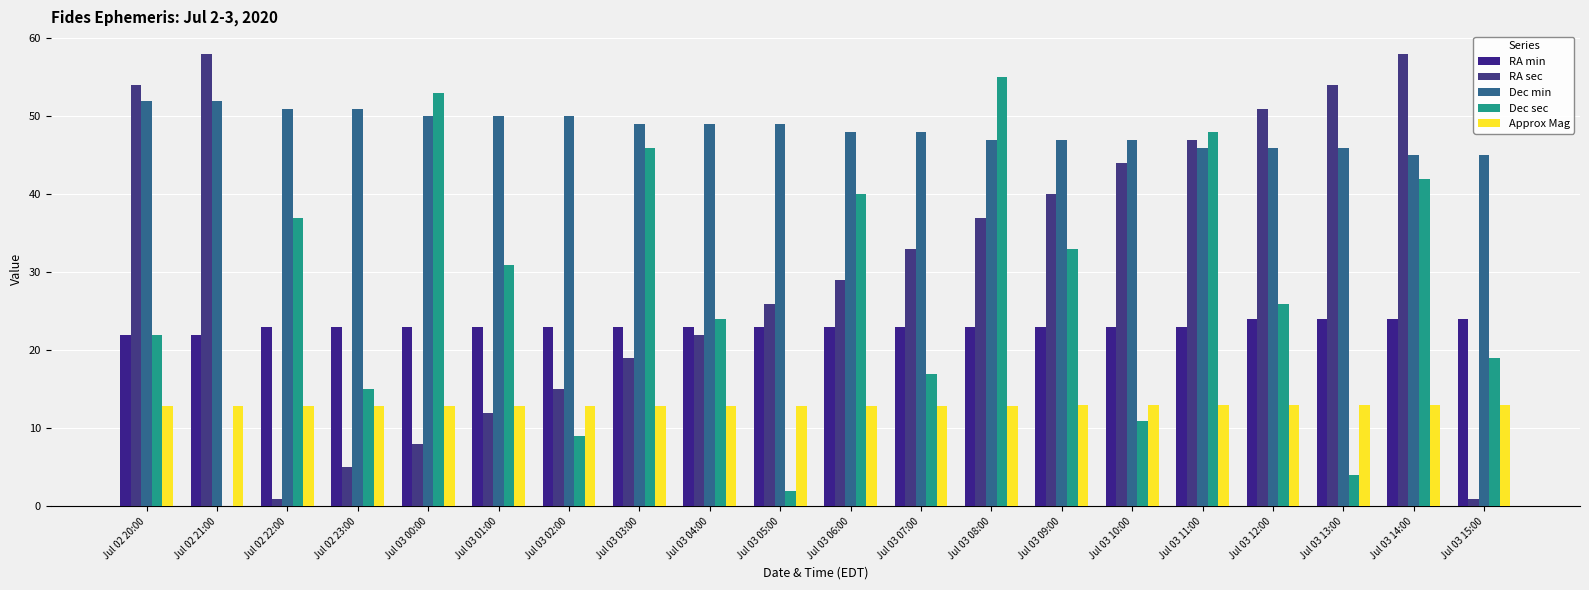

The RA min series shows 23.0 at Jul 03 11:00. True or false?

True